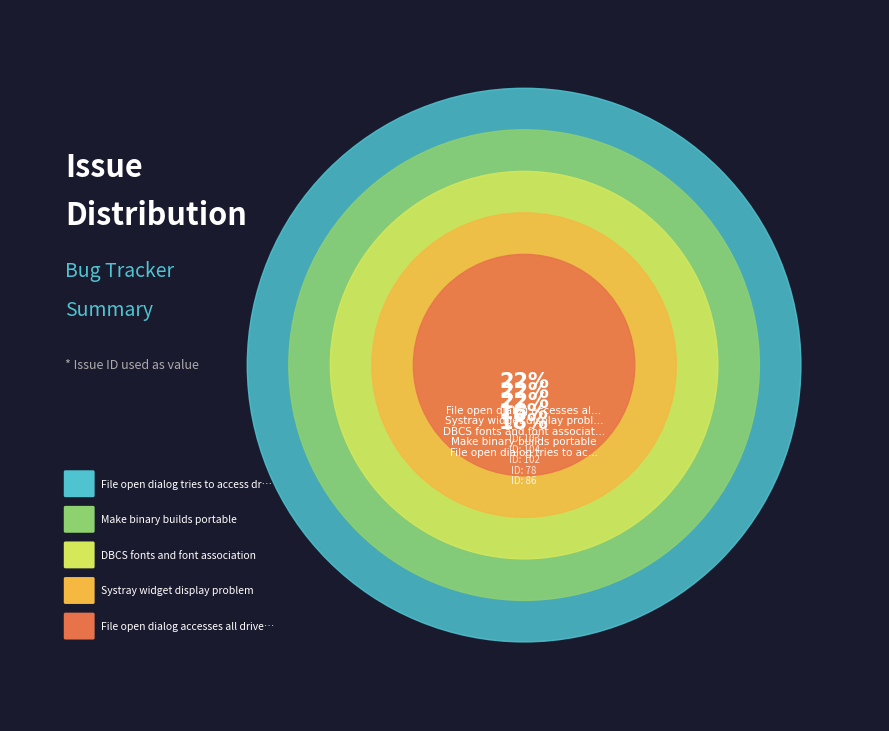

How many segments does this pie chart have?

5